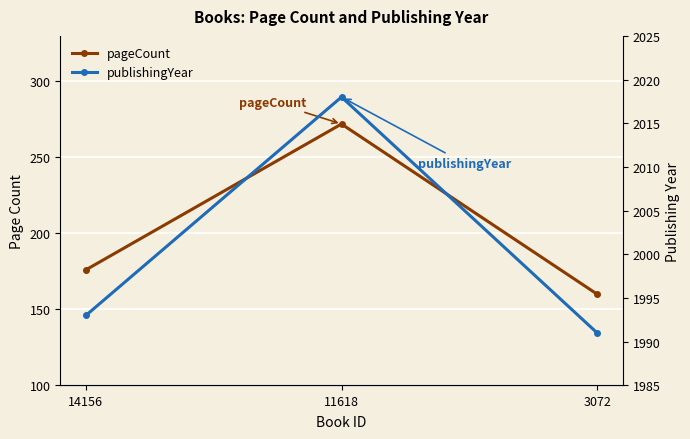

How many lines are shown in the chart?

2